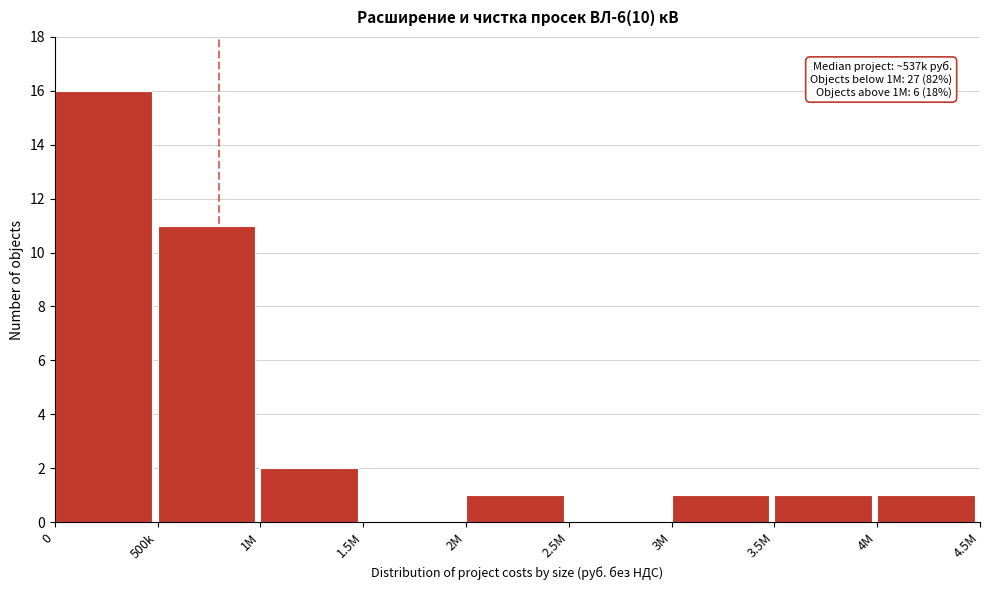

Reading right to left, list all the values displayed in this chart.

4M=1	3.5M=1	3M=1	2.5M=0	2M=1	1.5M=0	1M=2	500k=11	0=16